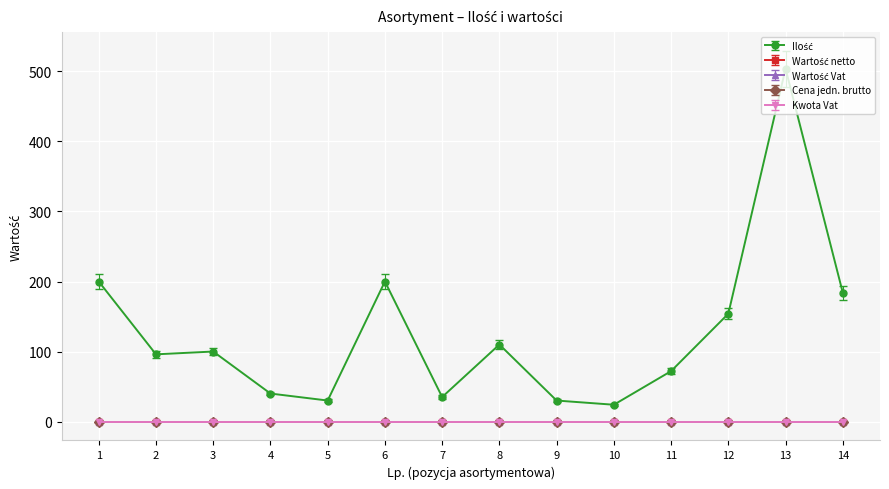

Is this an area chart (filled region under the line)?

No